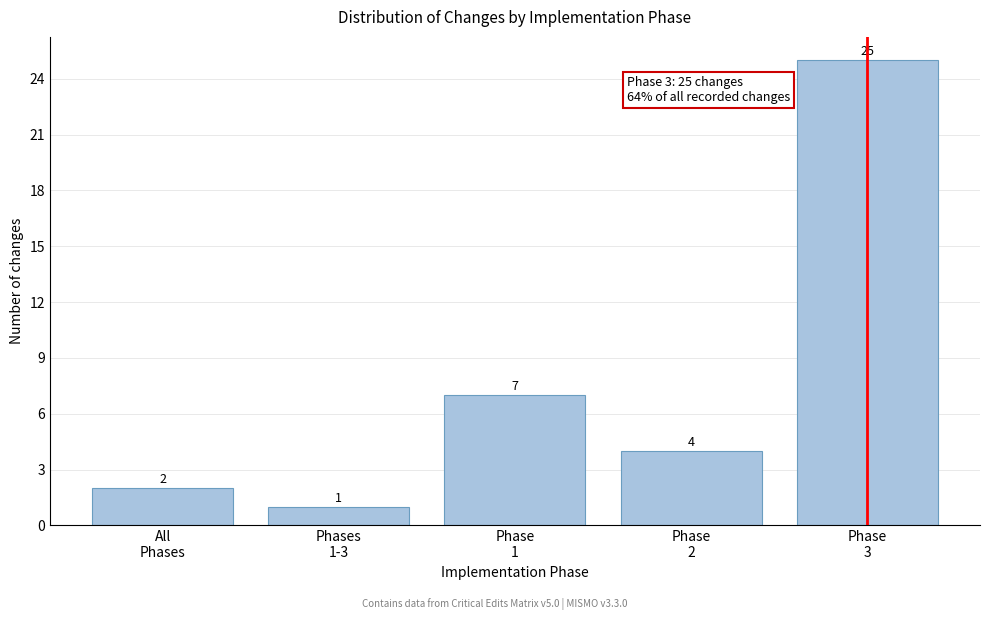

Reading left to right, list all the values displayed in this chart.

2	1	7	4	25